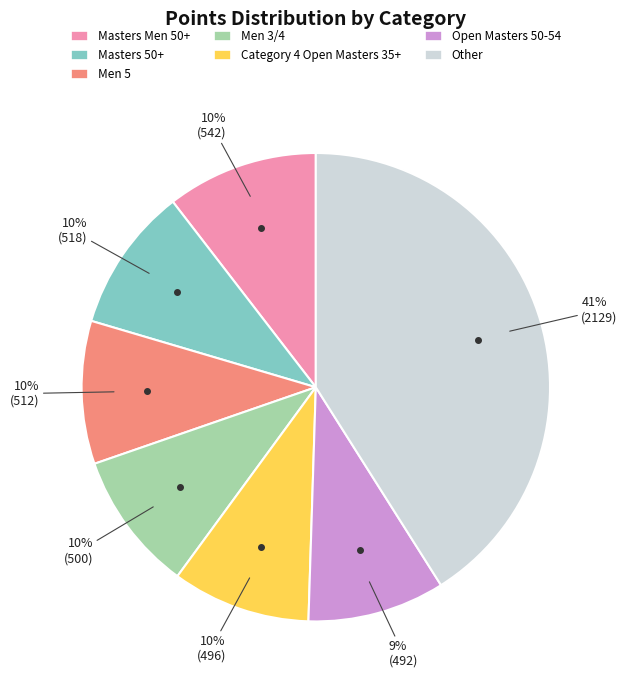

To the nearest percent, what is the difference between the largest and smallest slice percentages?

32%